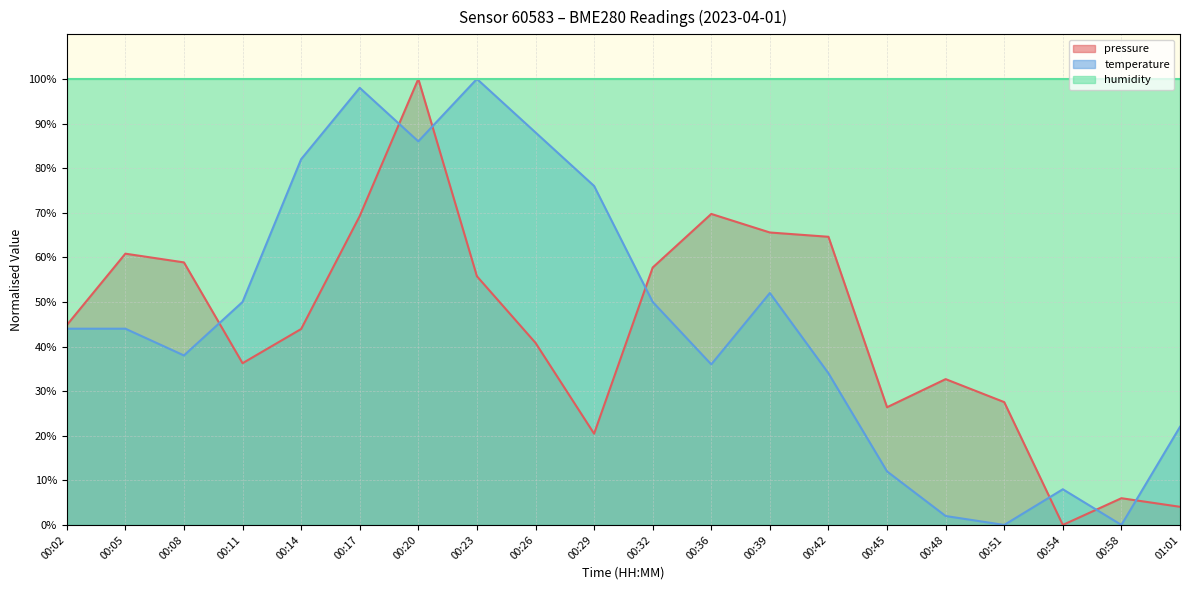

At 00:58, list the series in order from largest to smallest.

humidity, pressure, temperature